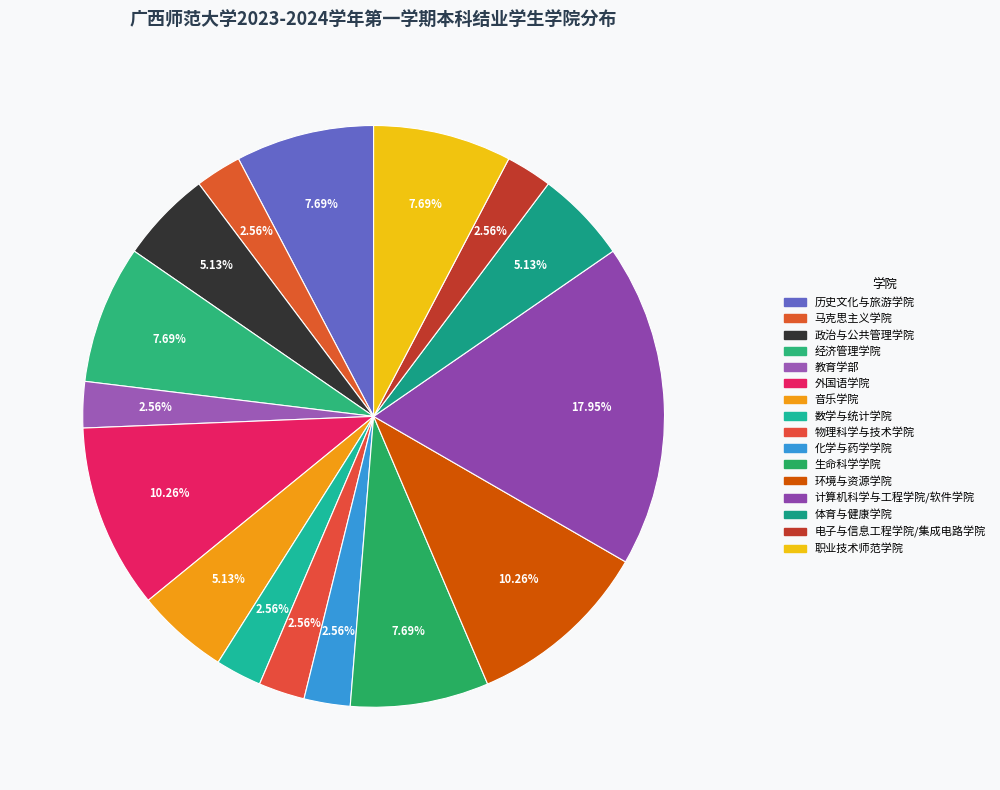

Count the number of slices in the pie.

16